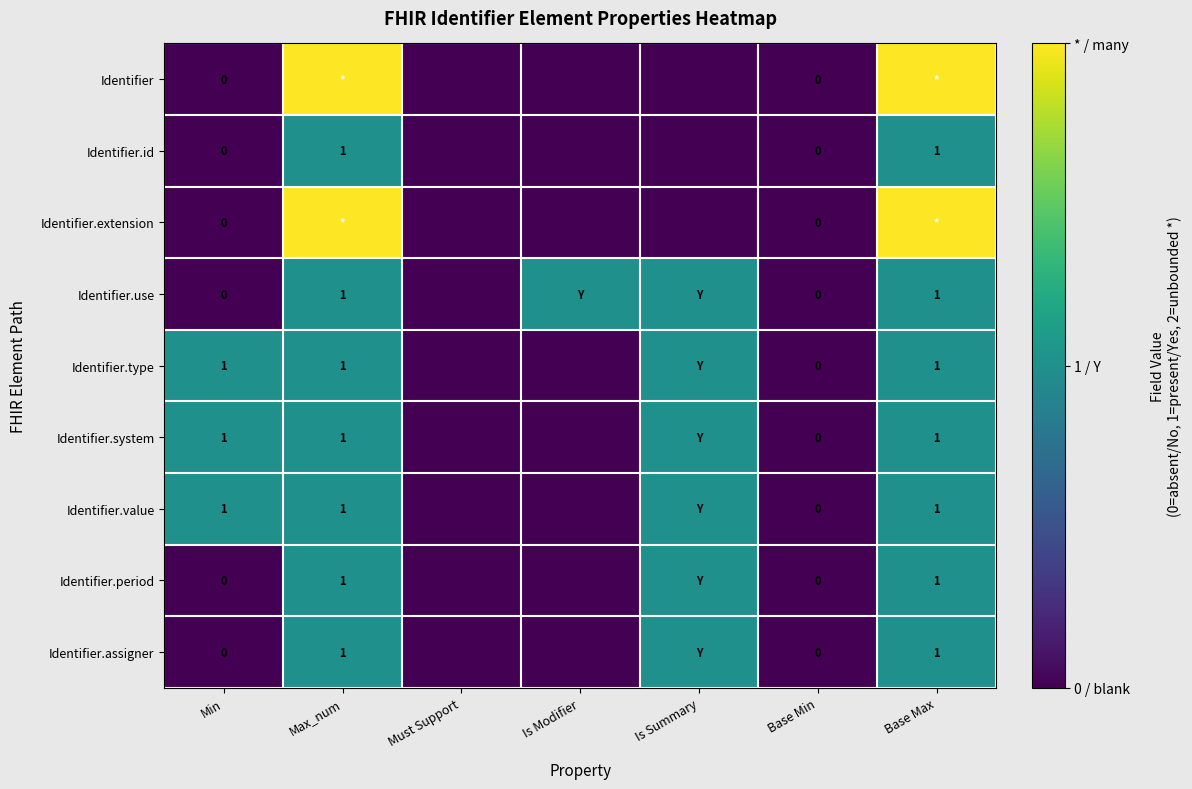

Is it true that Identifier.system equals 1 at Min?

True